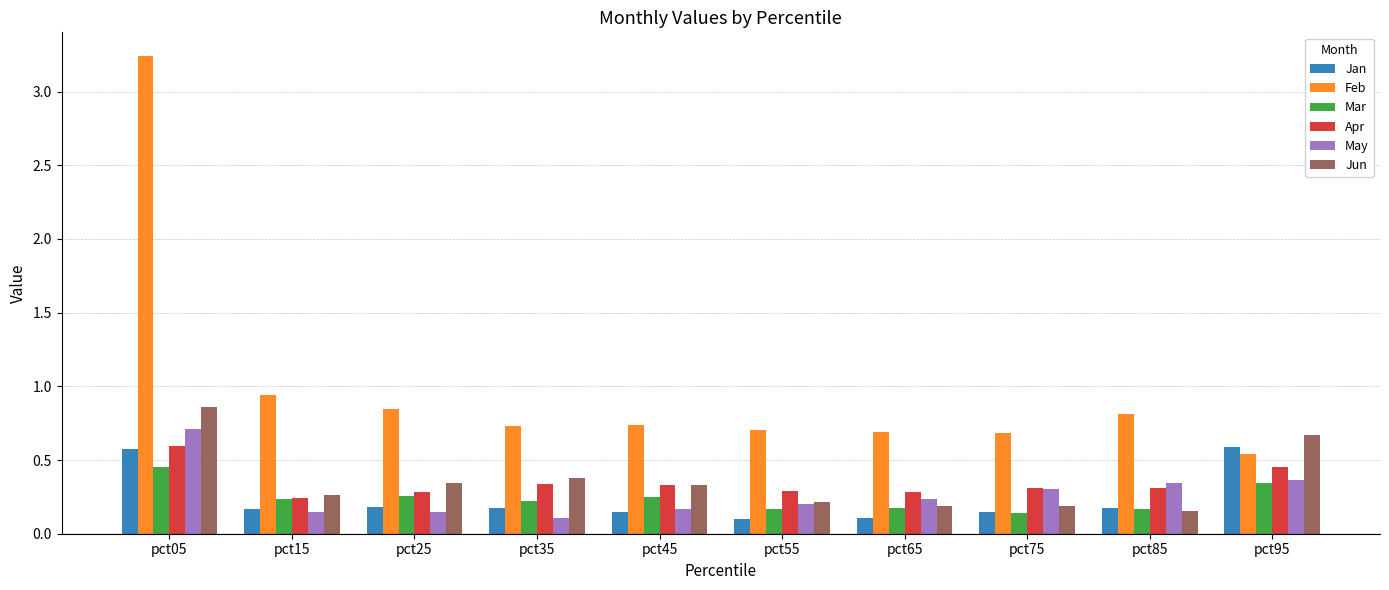

Between pct65 and pct95, which series saw the biggest shift?

Jan